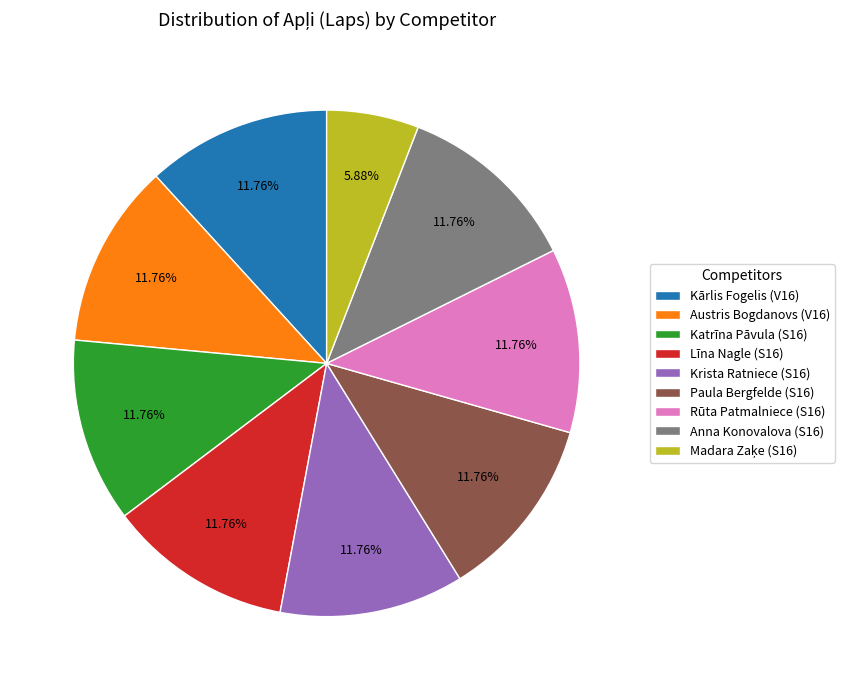

Do Katrīna Pāvula (S16) and Anna Konovalova (S16) together represent more than half of the pie?

No